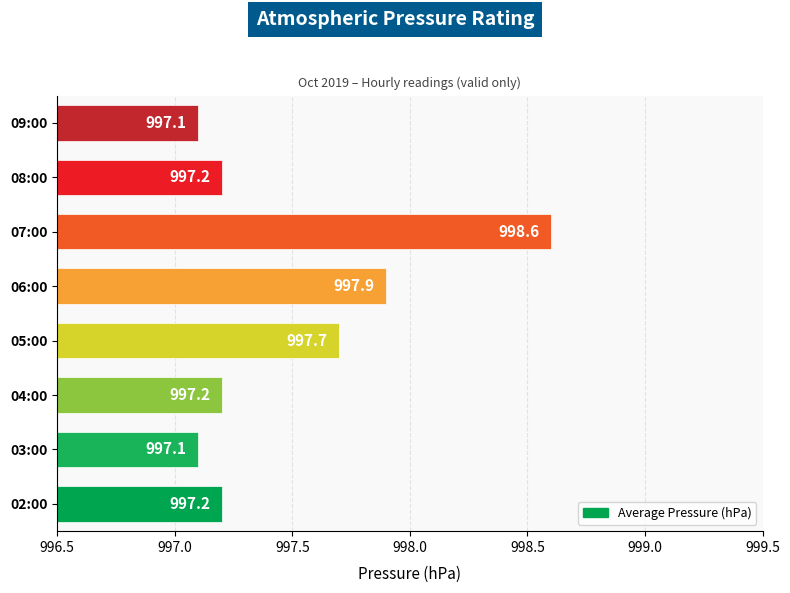

What is the difference between the maximum and second lowest values?

1.5